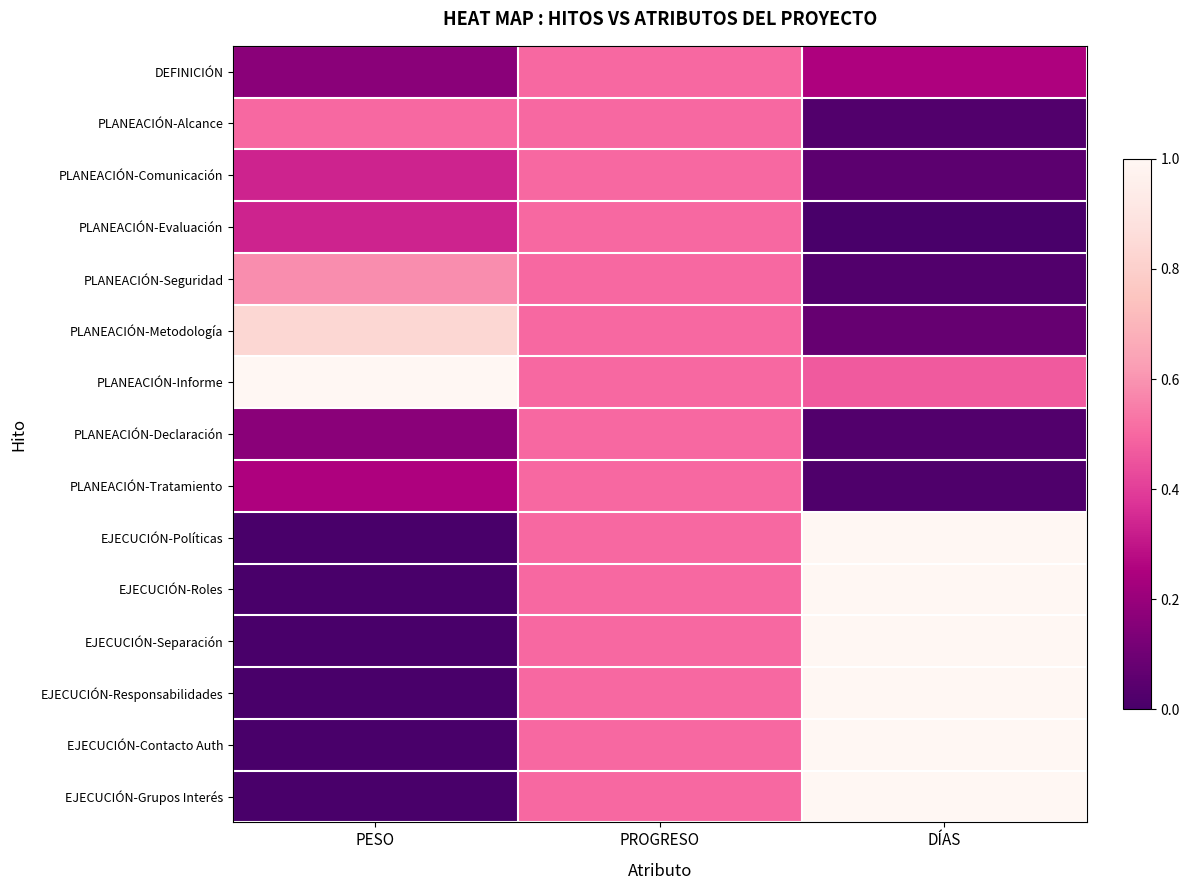

At which category does the chart reach its peak across all series?

PESO